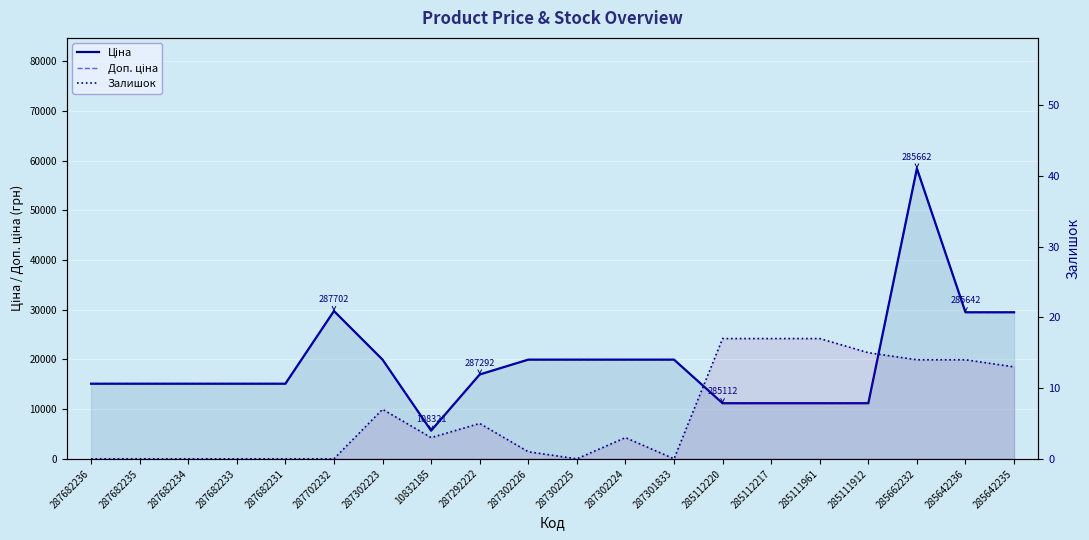

How many interior local valleys does the Залишок series have?

3